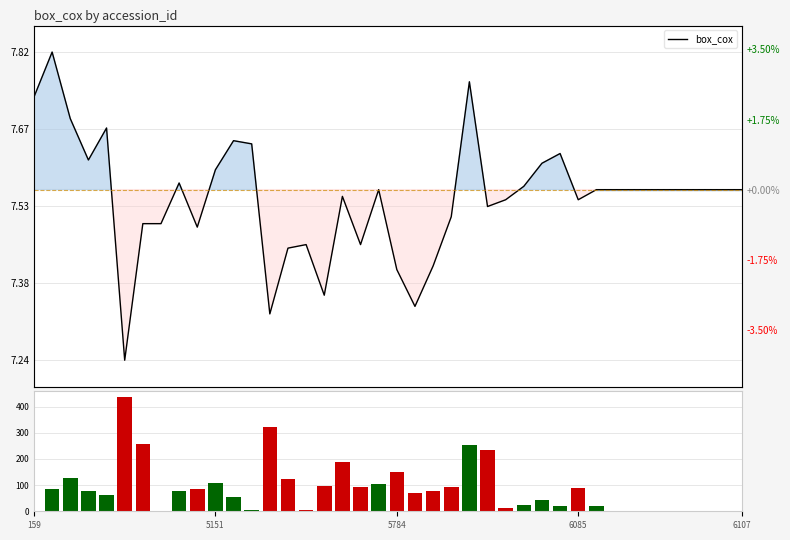

How many data points in vol_proxy are less than 76?

20